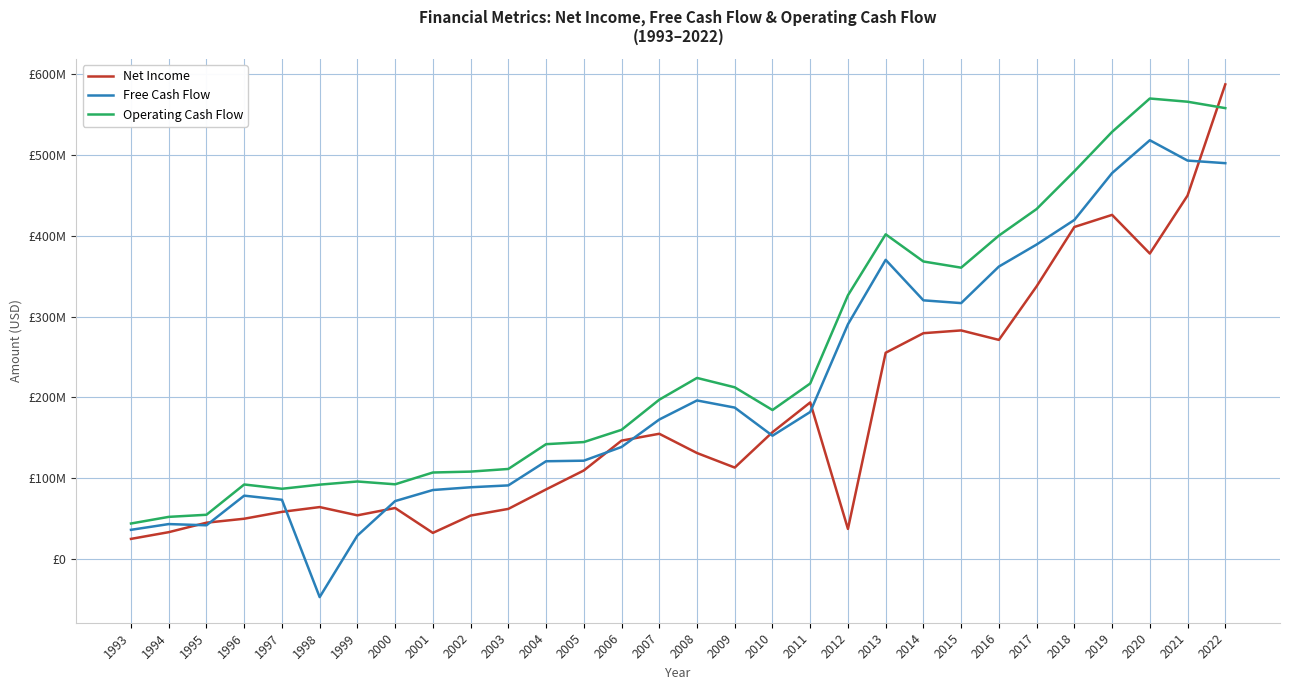

Reading left to right, transcribe all the data shown in this chart.

Net Income: 1993=25300000	1994=33600000	1995=45300000	1996=50200000	1997=58700000	1998=64600000	1999=54400000	2000=63445000	2001=32710000	2002=54112000	2003=62352000	2004=86406000	2005=109803000	2006=146671000	2007=155145000	2008=131360000	2009=113391000	2010=157100000	2011=193857000	2012=37630000	2013=255215000	2014=279386000	2015=282807000	2016=271109000	2017=337257000	2018=410573000	2019=425521000	2020=377778000	2021=449400000	2022=586700000
Free Cash Flow: 1993=36500000	1994=43600000	1995=42100000	1996=78700000	1997=73600000	1998=-46600000	1999=29400000	2000=71989000	2001=85661000	2002=89070000	2003=91368000	2004=121198000	2005=121894000	2006=138819000	2007=172740000	2008=196294000	2009=187473000	2010=152737000	2011=182066000	2012=290373000	2013=369986000	2014=319964000	2015=316545000	2016=361675000	2017=388895000	2018=419256000	2019=477150000	2020=517728000	2021=492600000	2022=489400000
Operating Cash Flow: 1993=44300000	1994=52500000	1995=55100000	1996=92500000	1997=87200000	1998=92300000	1999=96200000	2000=92728000	2001=107300000	2002=108405000	2003=111686000	2004=142295000	2005=144888000	2006=160017000	2007=197238000	2008=224131000	2009=212532000	2010=184477000	2011=217241000	2012=326180000	2013=401522000	2014=367961000	2015=360321000	2016=399917000	2017=432753000	2018=479345000	2019=528062000	2020=569273000	2021=565300000	2022=557400000